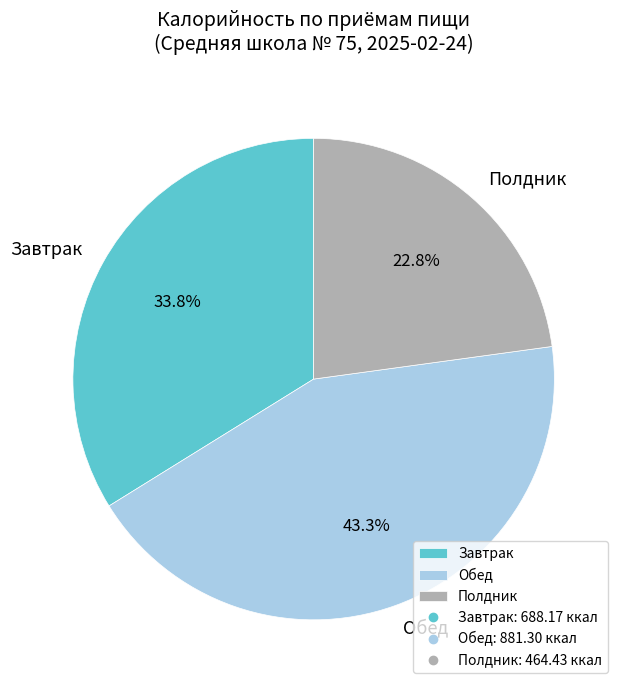

Is there a majority slice in this chart?

No